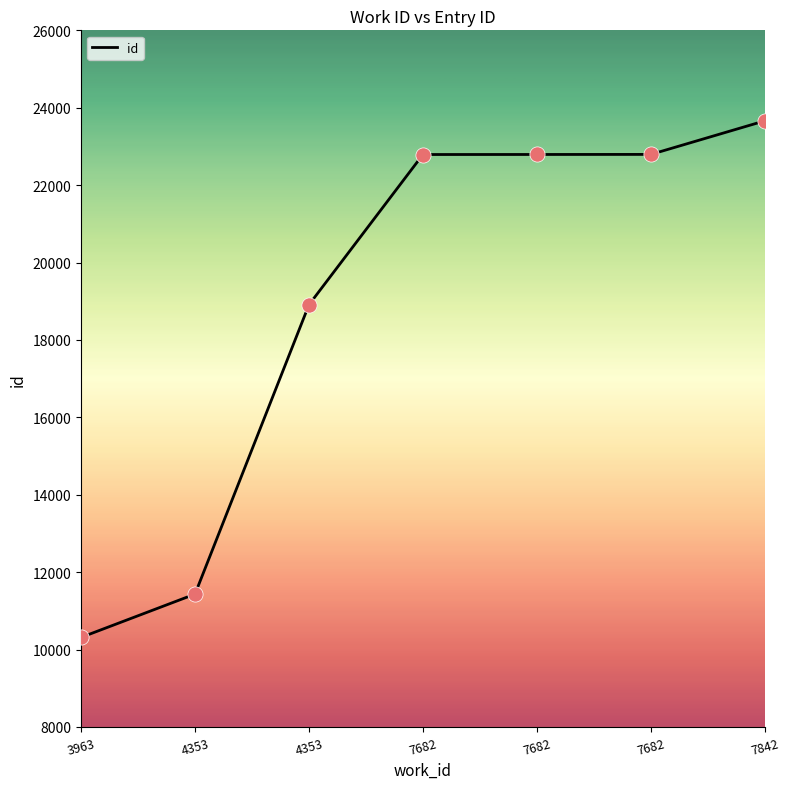

What is the change in value from 7682 to 7842?

+871